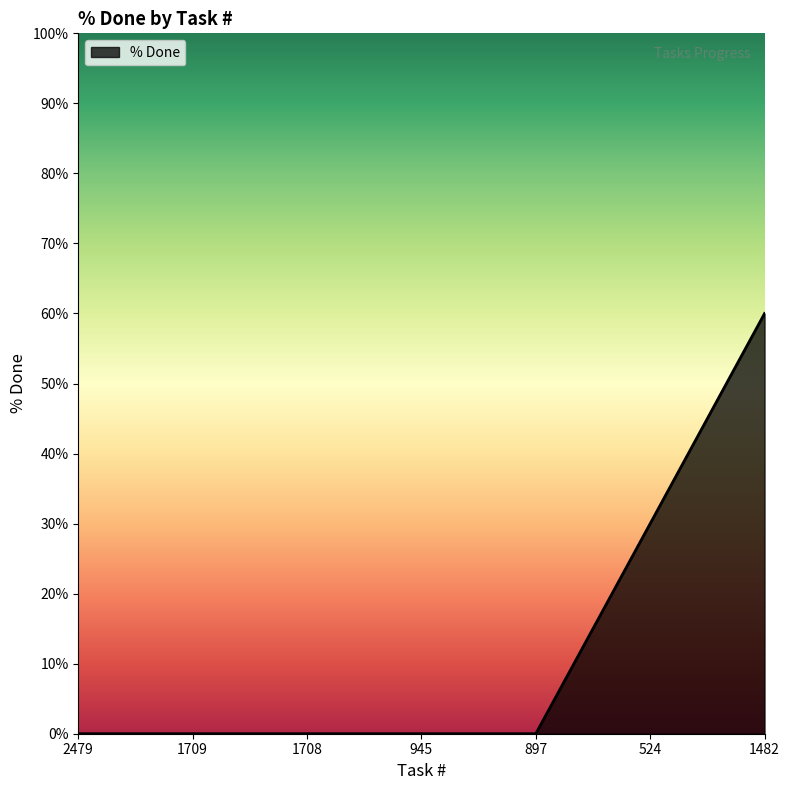

What is the change in value from 945 to 1482?

+60